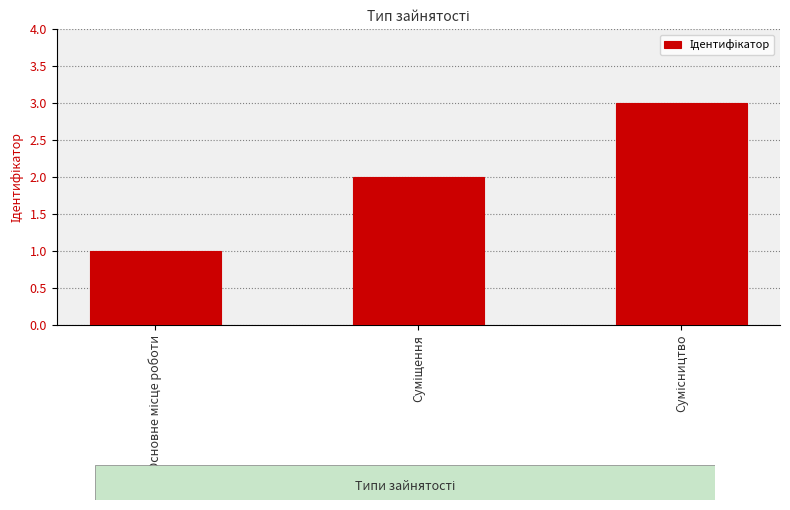

How many data points does each series have?

3